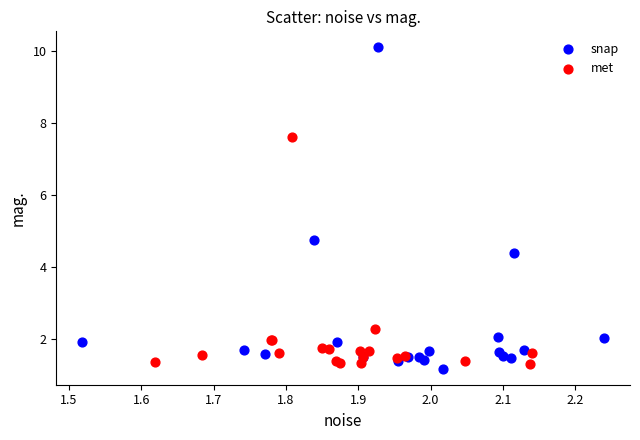

Which series has the widest spread of Y values?

snap